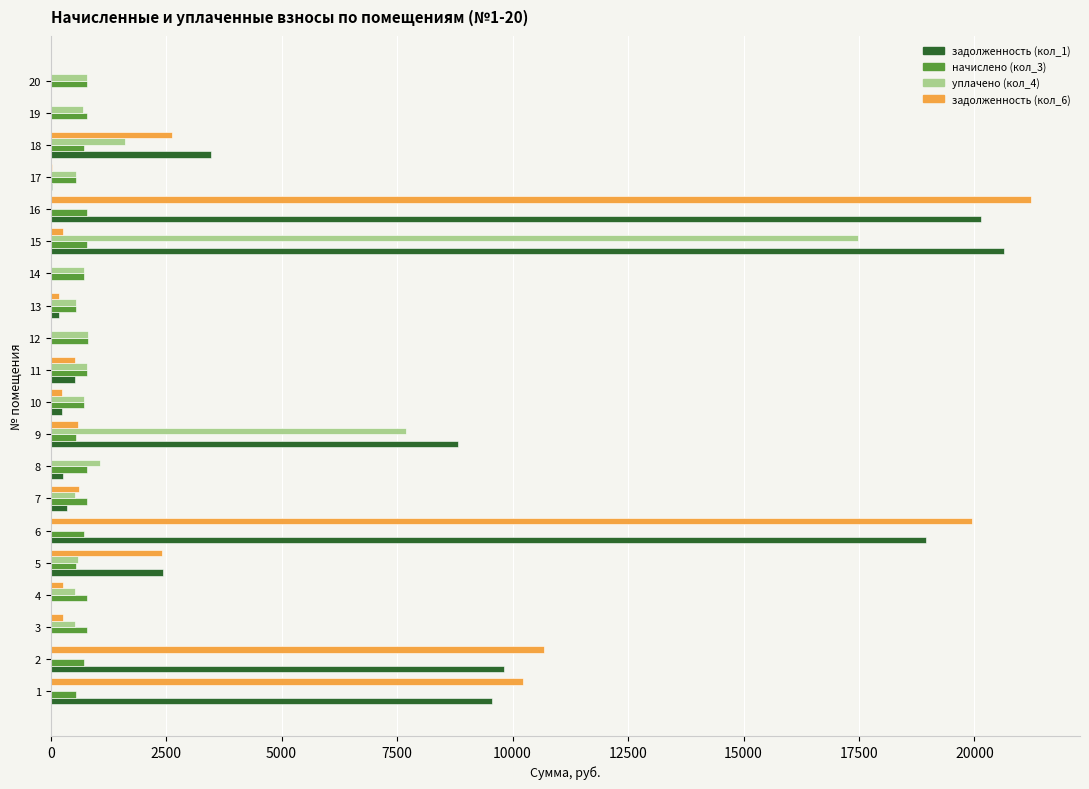

The value of задолженность (кол_6) at 11 is 527.7. True or false?

True